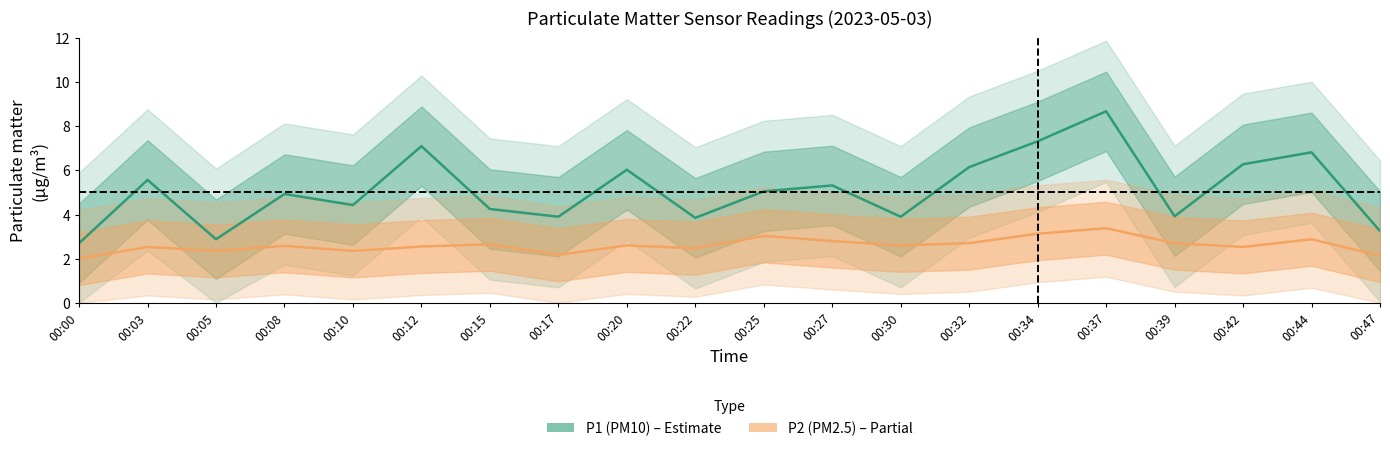

What is the average value of the P1 (PM10) series?

5.1